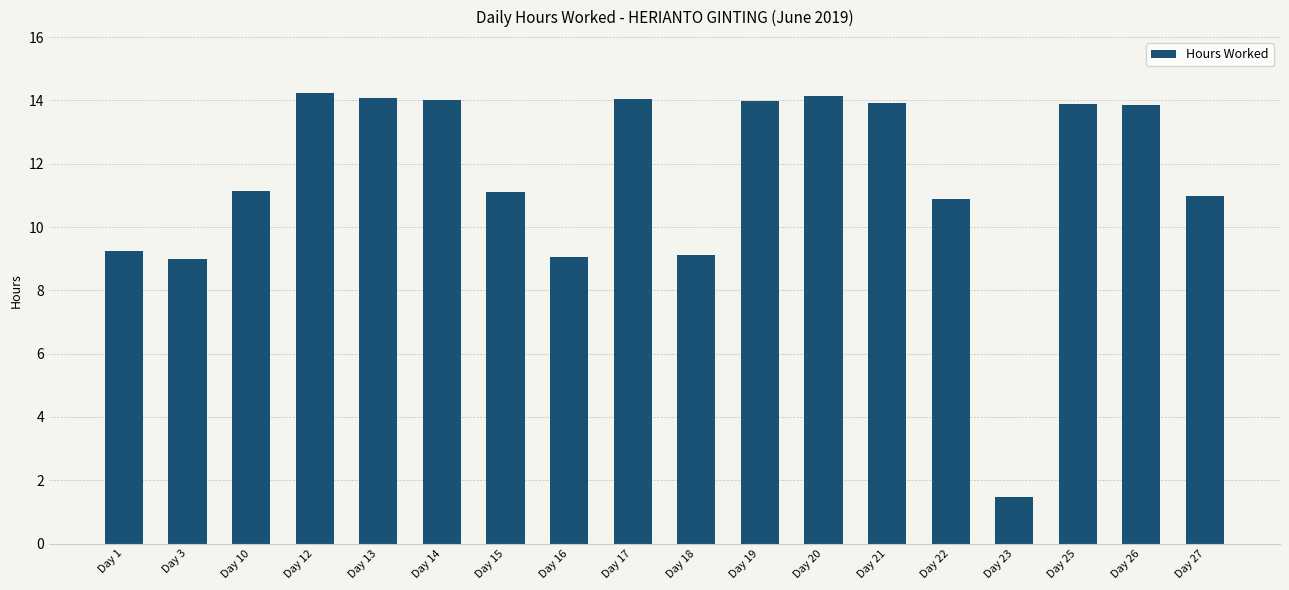

What is the value of the 18th bar from the left?

11.0